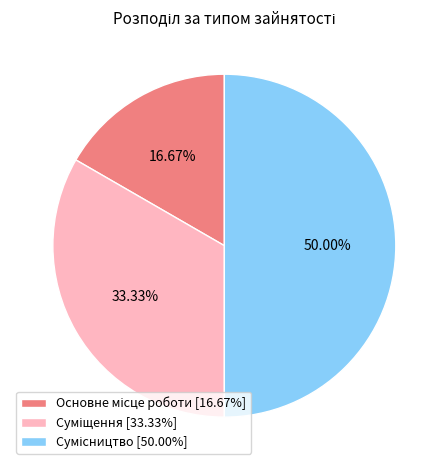

What is the change in value from Суміщення to Сумісництво?

+1